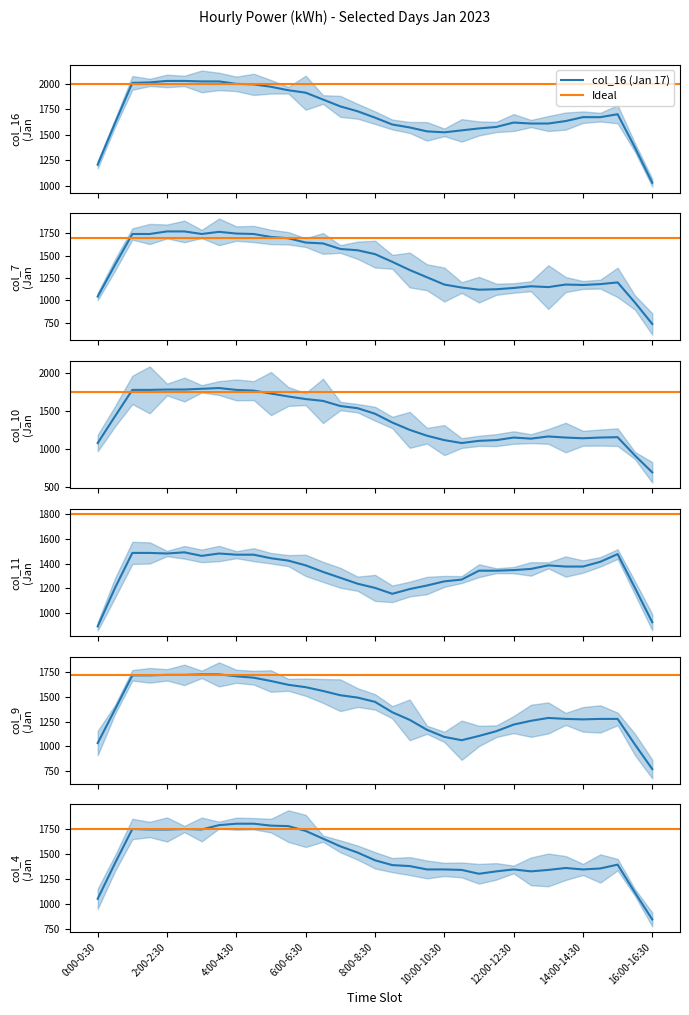

The col_10 (Jan 10) series shows 1584 at 6:00-6:30. True or false?

True